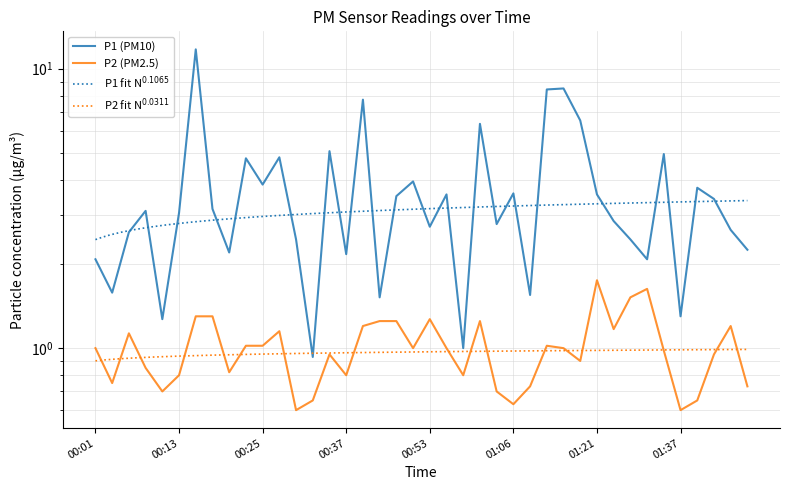

True or false: P1 and P2 cross at least once.

False